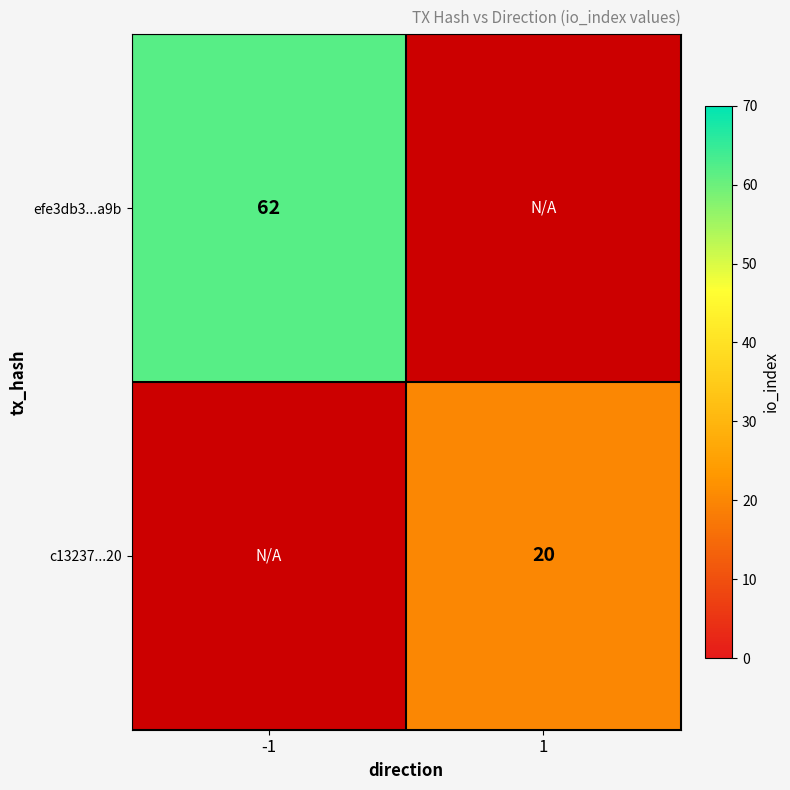

Is it true that c13237...20 equals 11 at 1?

False